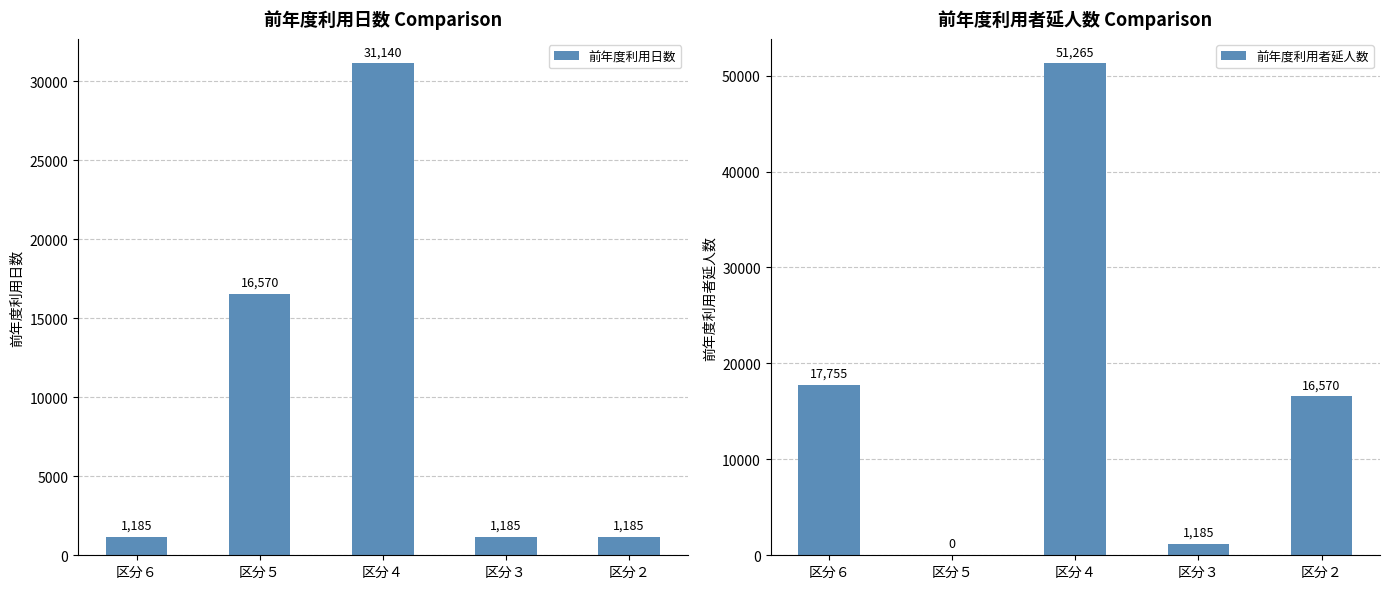

At which category does the chart reach its minimum across all series?

区分５